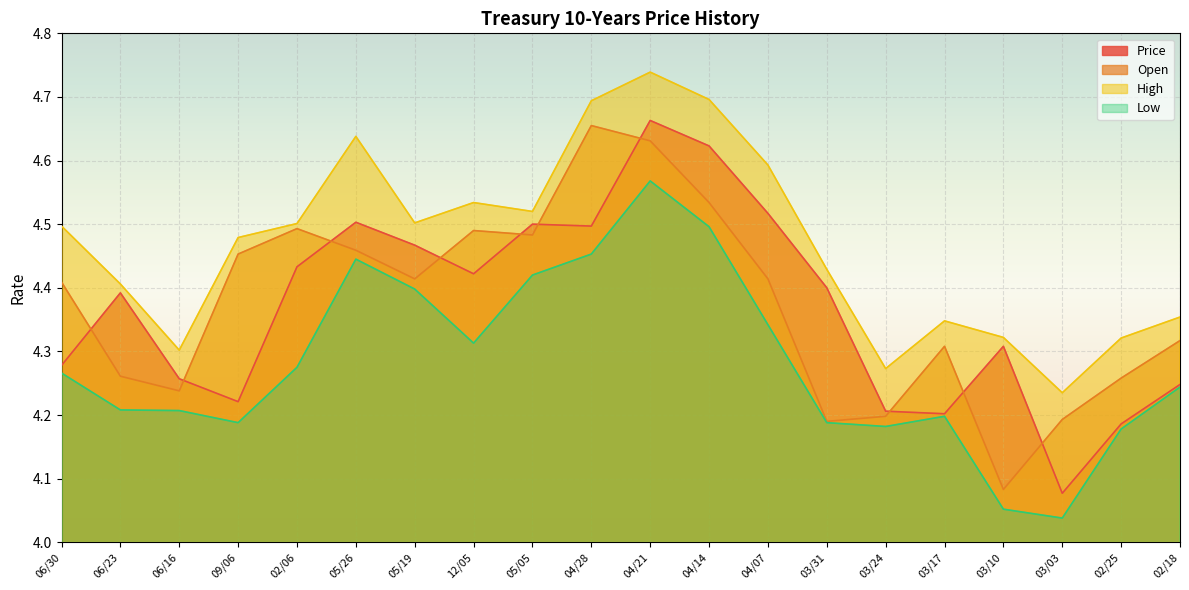

What is the difference between the maximum and minimum values in the Price series?

0.6